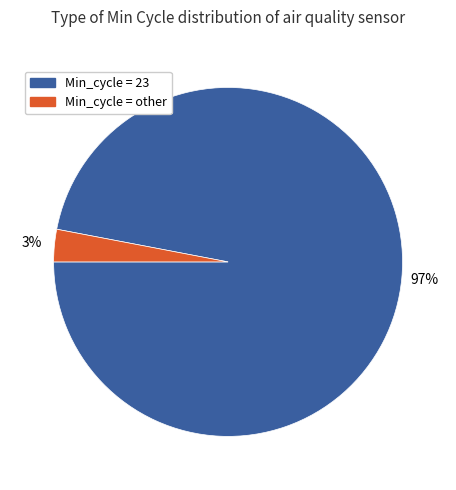

Does any single category account for the majority?

Yes